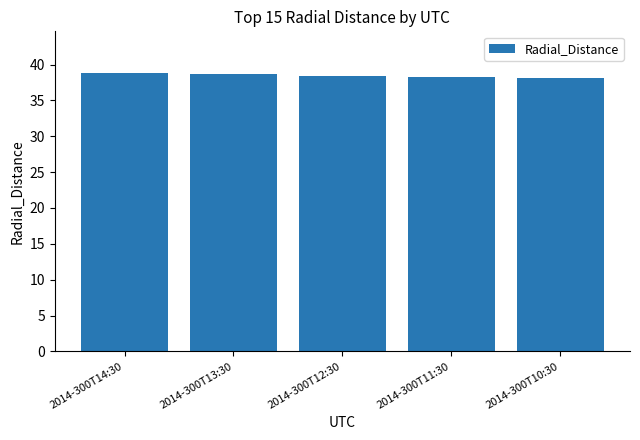

What is the value of the 4th bar from the left?

38.2